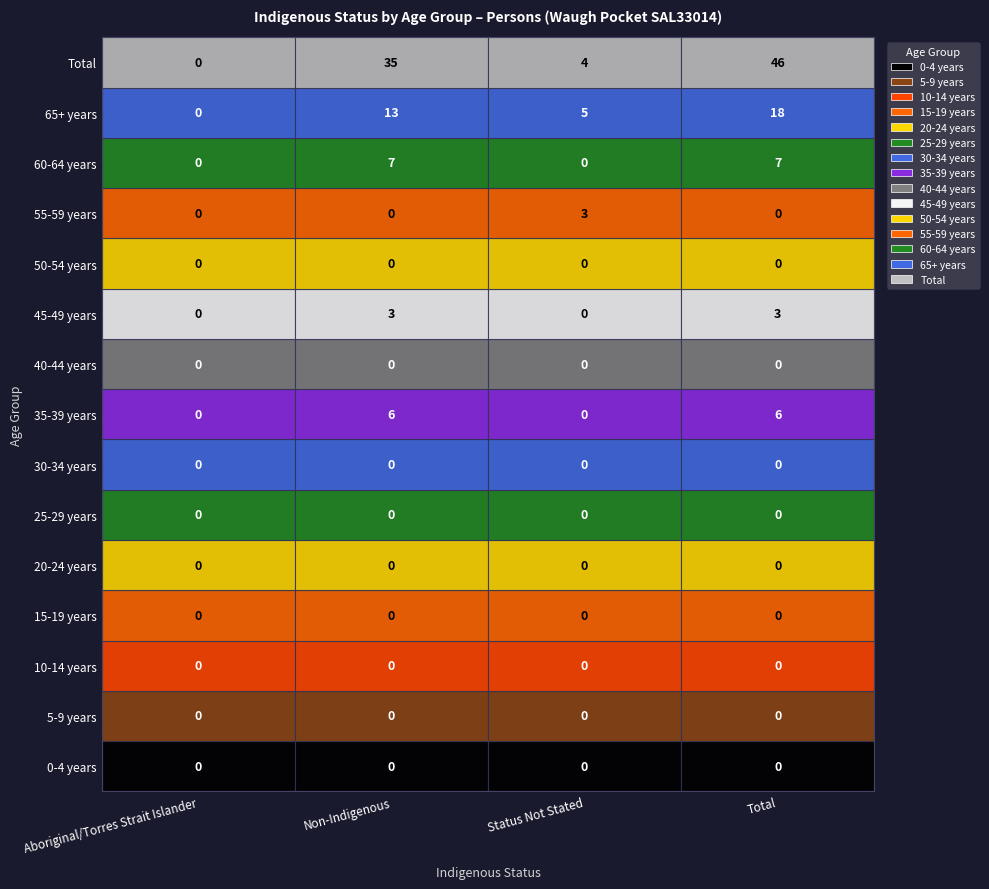

At Total, list the series in order from largest to smallest.

Total, 65+ years, 60-64 years, 35-39 years, 45-49 years, 0-4 years, 5-9 years, 10-14 years, 15-19 years, 20-24 years, 25-29 years, 30-34 years, 40-44 years, 50-54 years, 55-59 years